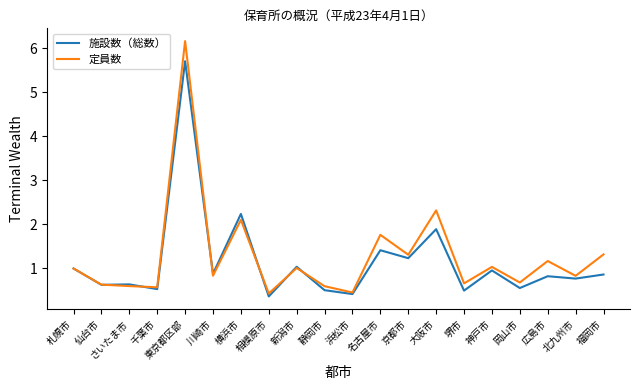

List the series in order of their peak value, highest first.

定員数, 施設数（総数）